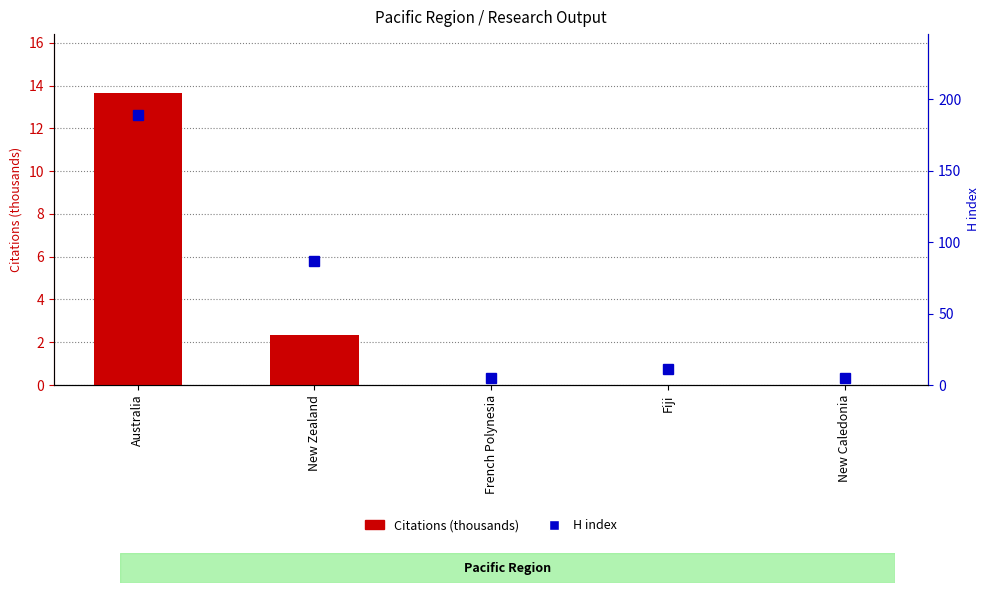

At Australia, list the series in order from largest to smallest.

H index, Citations (thousands)